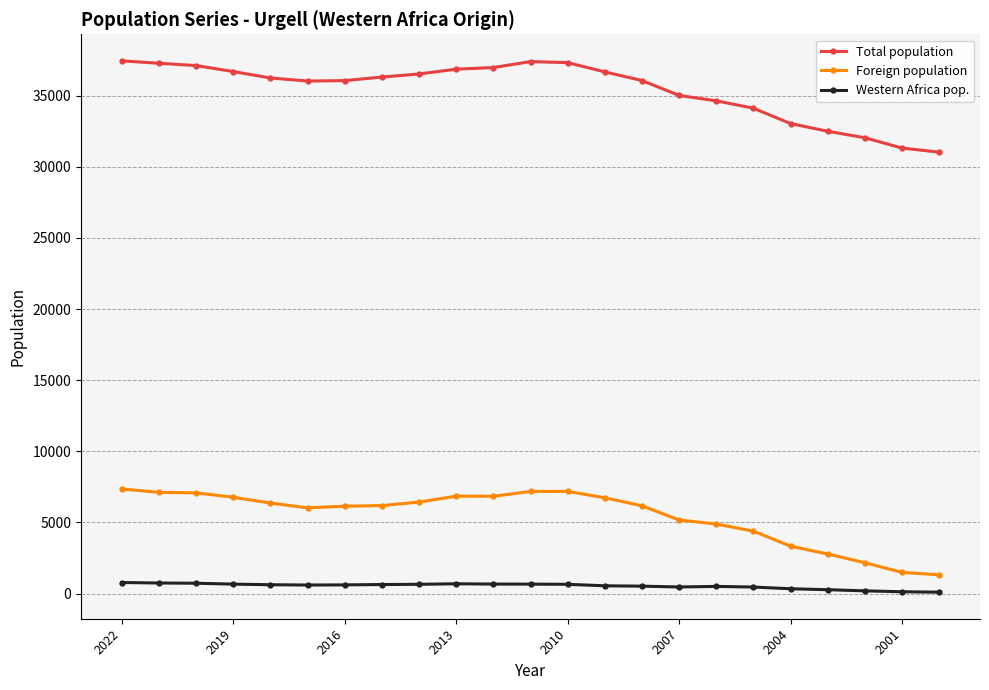

Which series has the largest range (max minus min)?

Total population